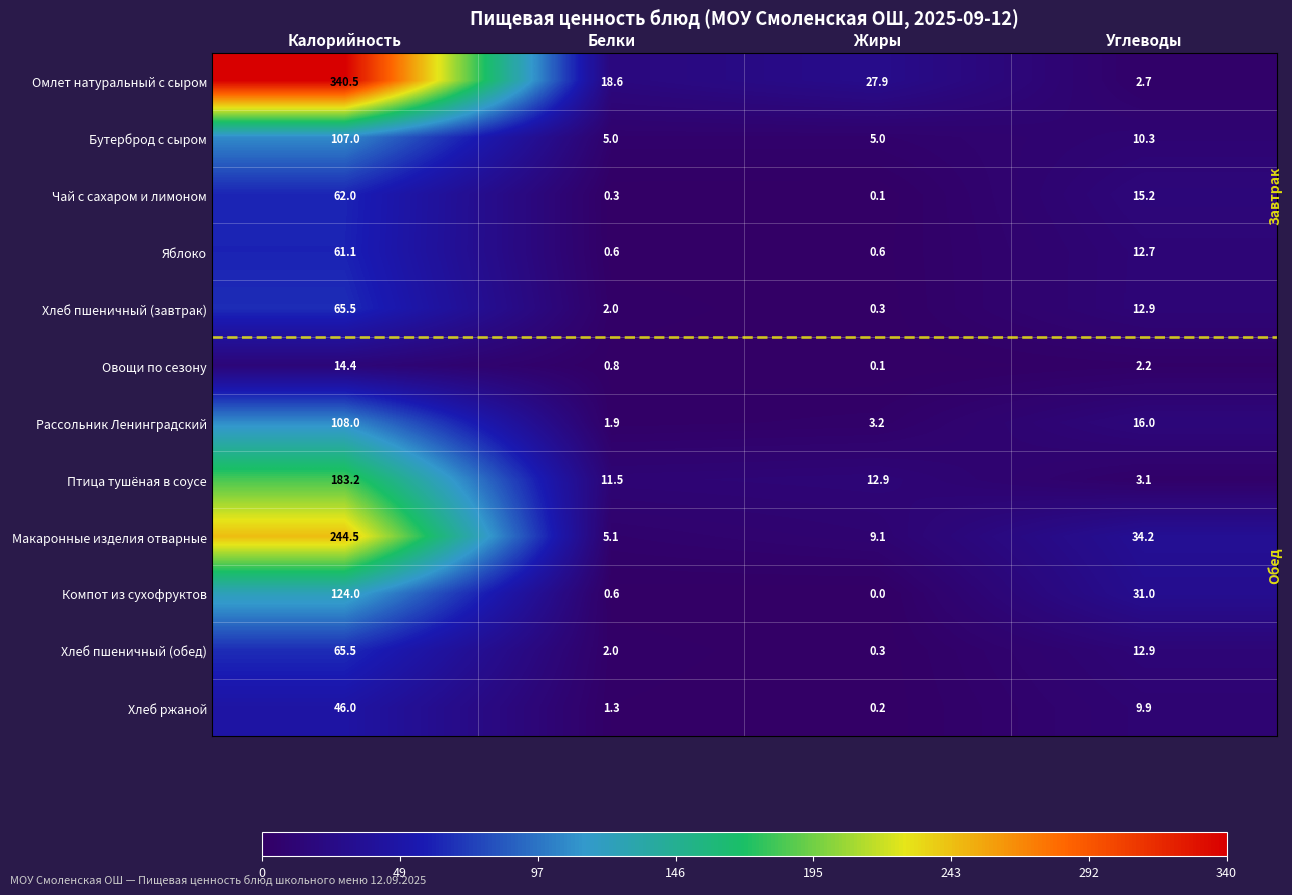

The Овощи по сезону series shows 0.4 at Белки. True or false?

False